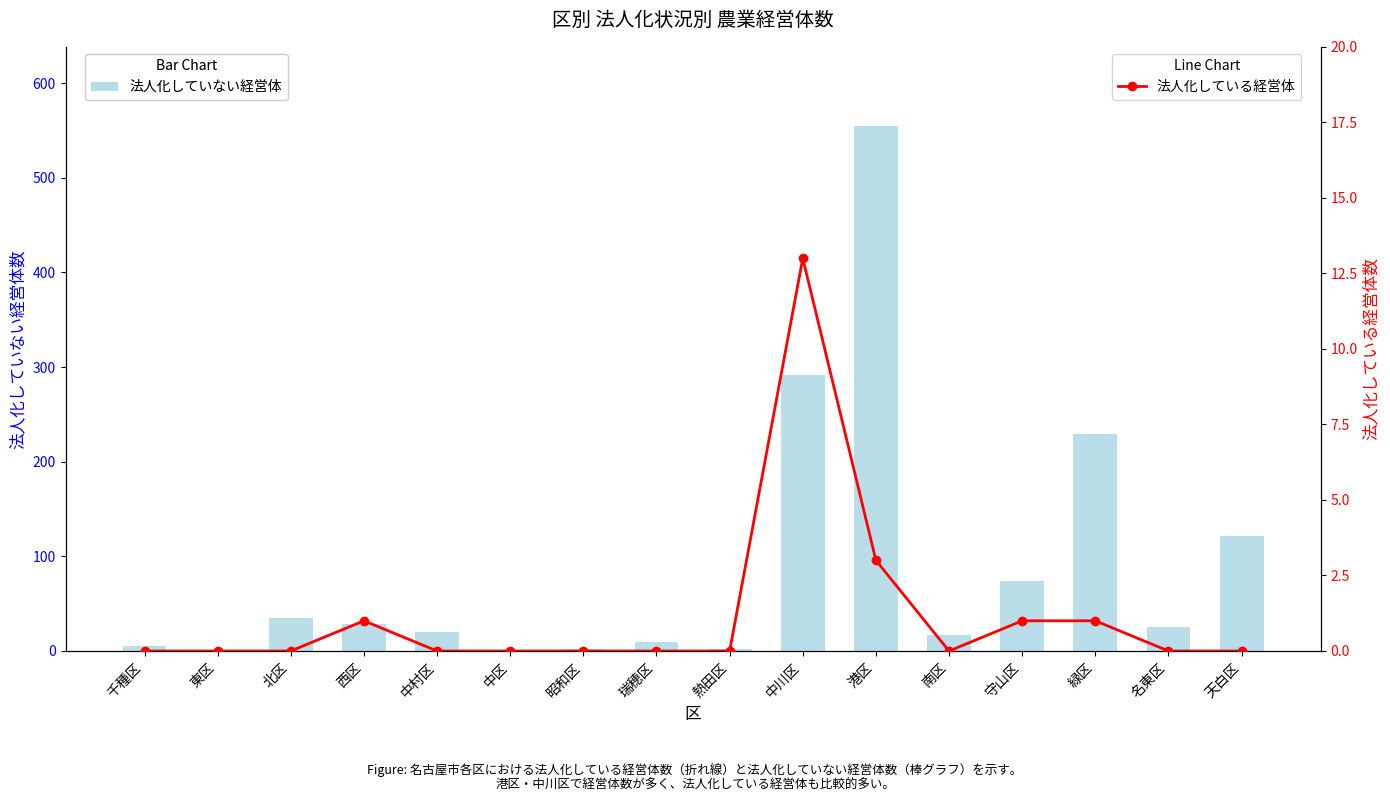

True or false: 法人化していない経営体 has a value of 25 at 名東区.

True